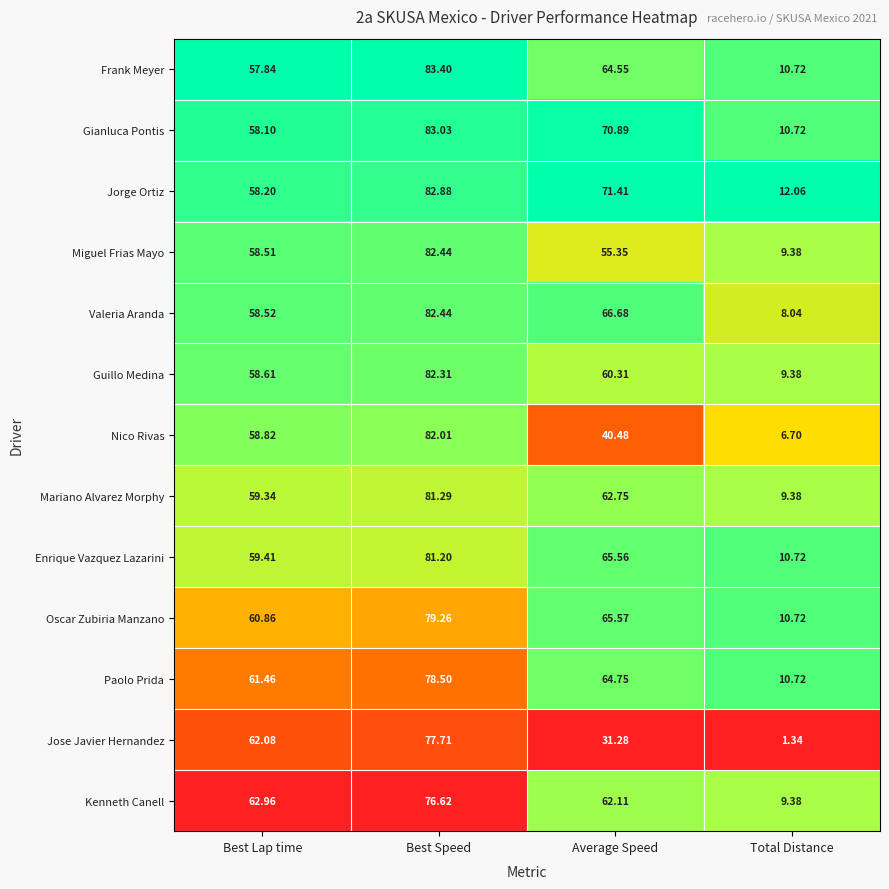

Rank the series at Best Lap time from highest to lowest value.

Kenneth Canell, Jose Javier Hernandez, Paolo Prida, Oscar Zubiria Manzano, Enrique Vazquez Lazarini, Mariano Alvarez Morphy, Nico Rivas, Guillo Medina, Valeria Aranda, Miguel Frias Mayo, Jorge Ortiz, Gianluca Pontis, Frank Meyer